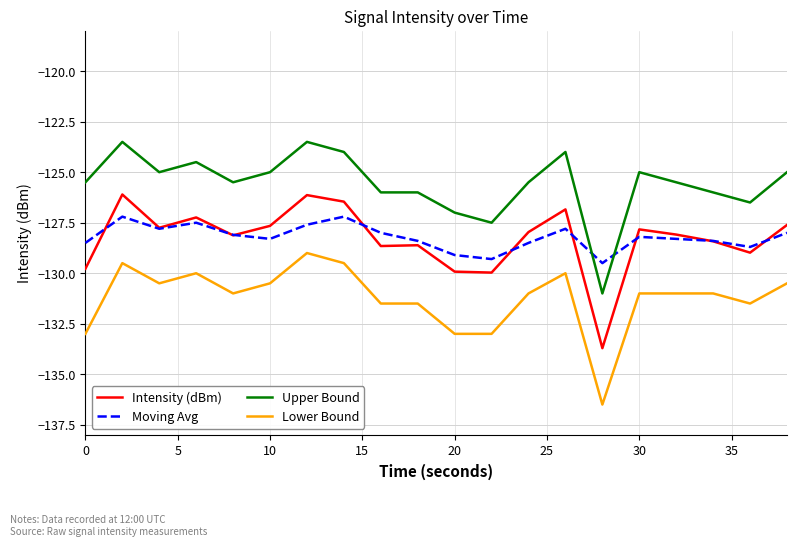

Which series has the largest total across all categories?

Upper Bound